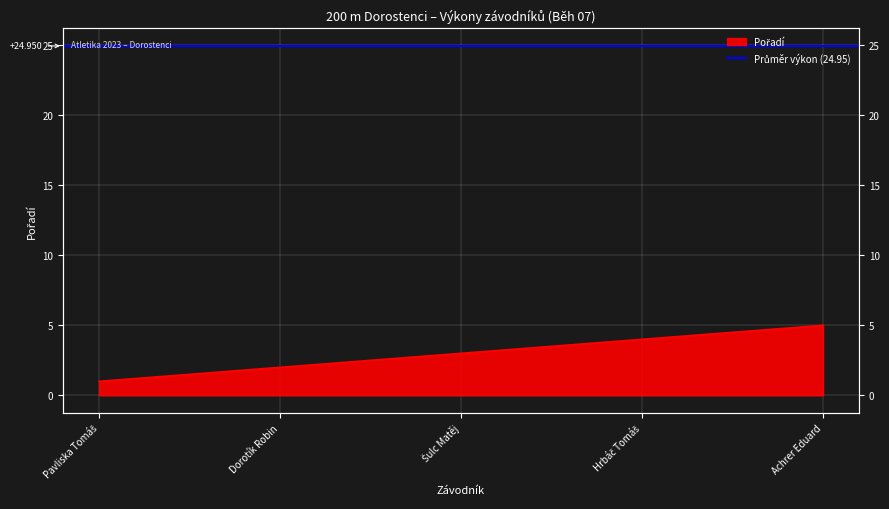

Reading right to left, transcribe all the data shown in this chart.

5	4	3	2	1